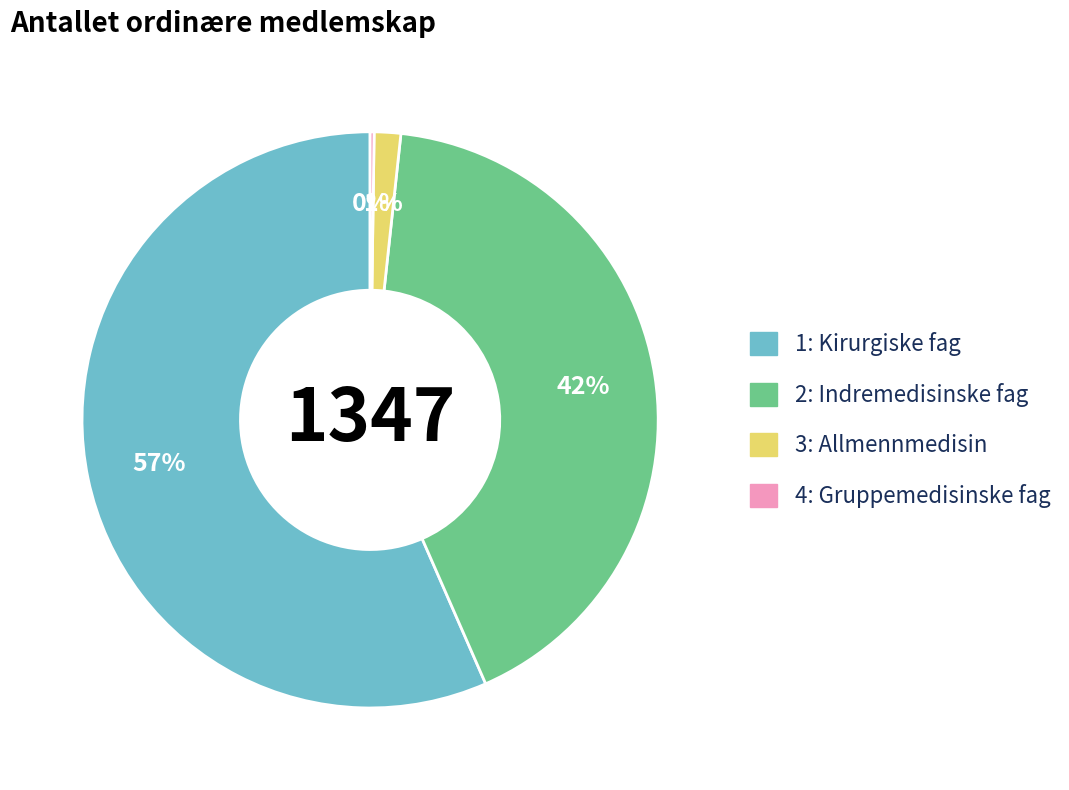

What is the majority slice?

1: Kirurgiske fag